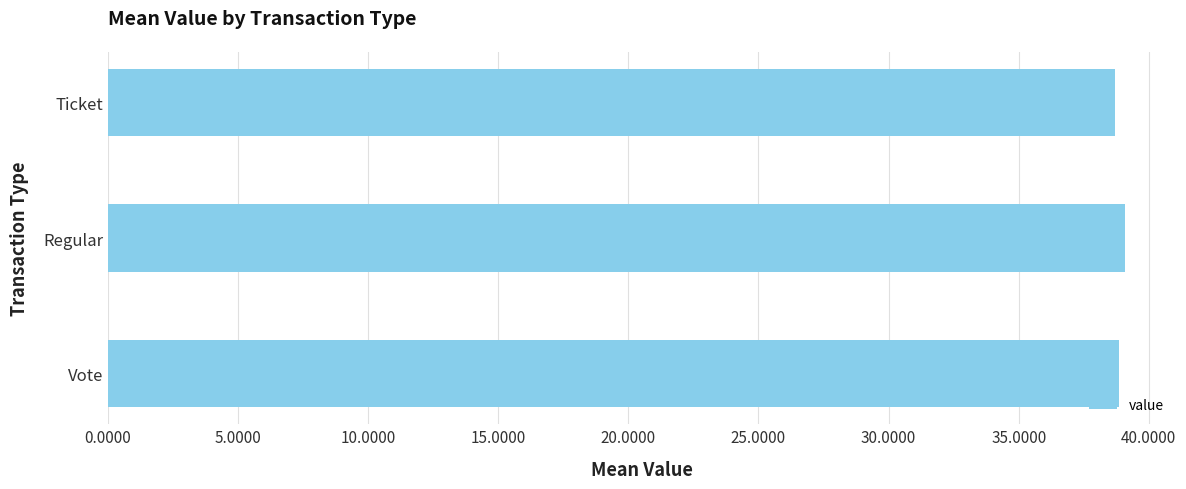

What is the ratio of the value at Regular to the value at Ticket?

1.0